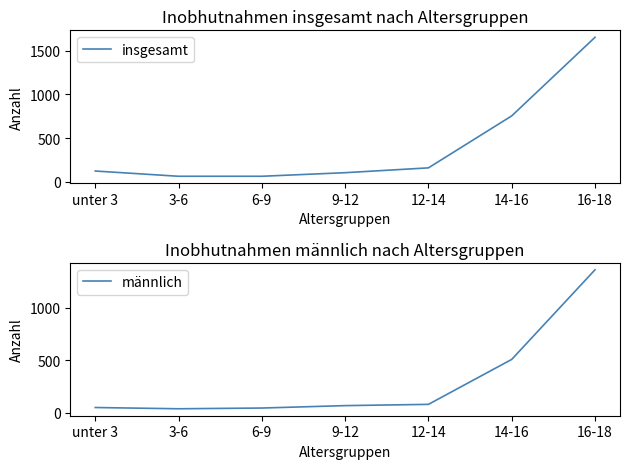

Is it true that männlich equals 68 at 9-12?

True